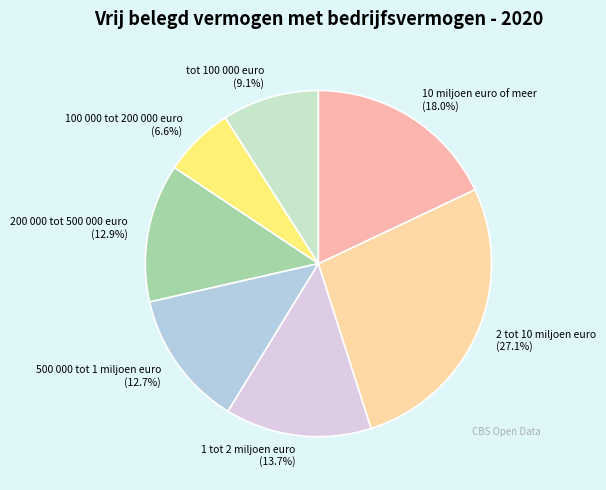

Between 500 000 tot 1 miljoen euro (12.7%) and tot 100 000 euro (9.1%), which is larger?

500 000 tot 1 miljoen euro (12.7%)